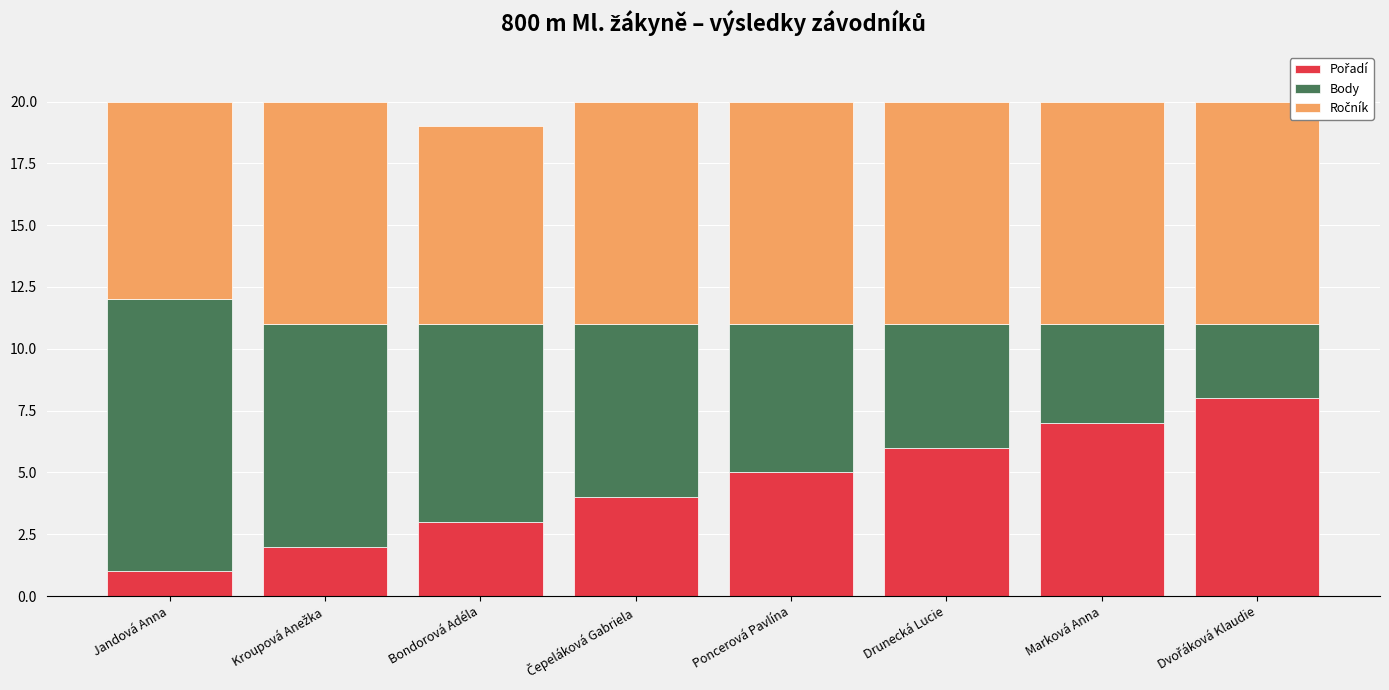

What is the total value across all series at Marková Anna?

20